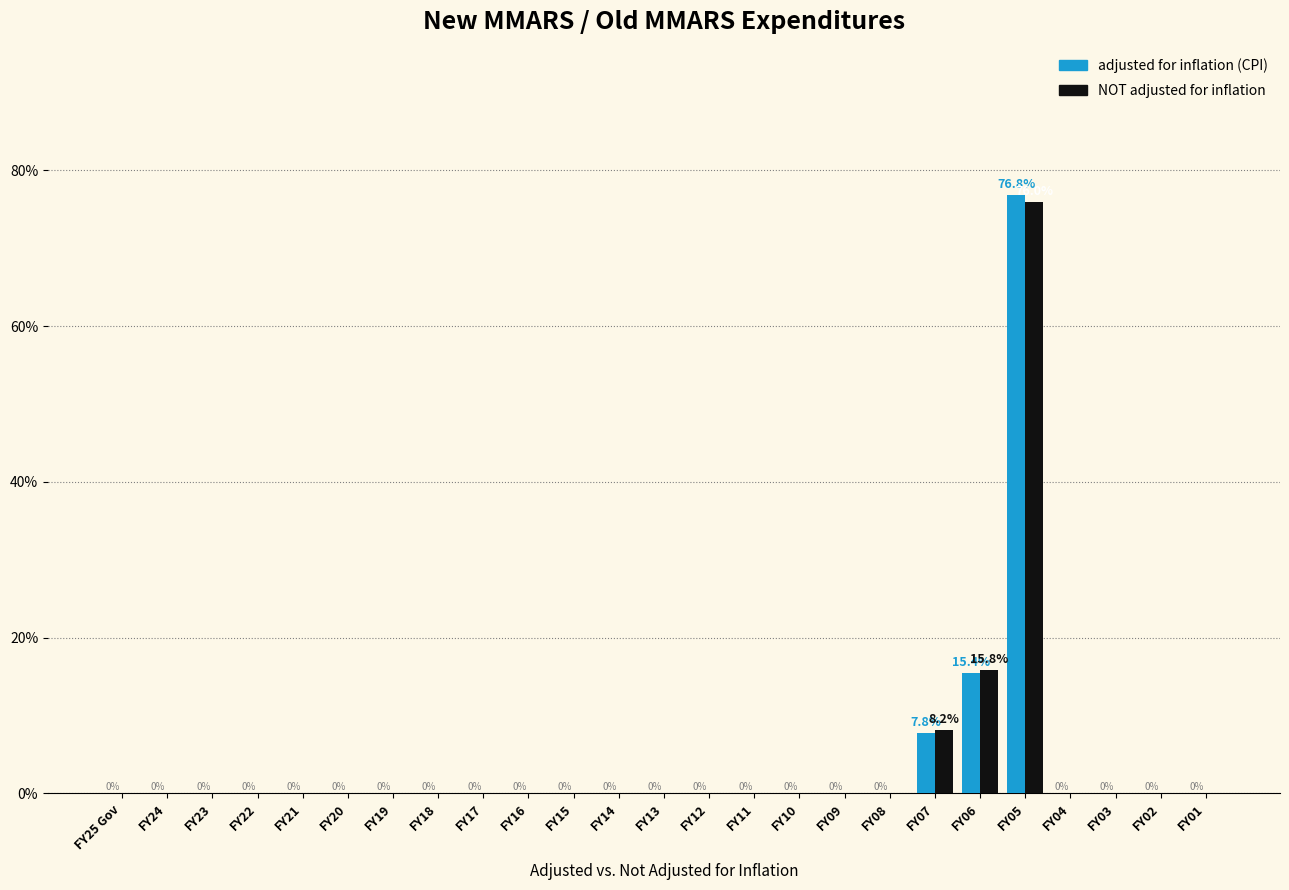

Reading left to right, list all the values displayed in this chart.

adjusted for inflation (CPI): FY25 Gov=0.0	FY24=0.0	FY23=0.0	FY22=0.0	FY21=0.0	FY20=0.0	FY19=0.0	FY18=0.0	FY17=0.0	FY16=0.0	FY15=0.0	FY14=0.0	FY13=0.0	FY12=0.0	FY11=0.0	FY10=0.0	FY09=0.0	FY08=0.0	FY07=7.8	FY06=15.4	FY05=76.8	FY04=0.0	FY03=0.0	FY02=0.0	FY01=0.0
NOT adjusted for inflation: FY25 Gov=0.0	FY24=0.0	FY23=0.0	FY22=0.0	FY21=0.0	FY20=0.0	FY19=0.0	FY18=0.0	FY17=0.0	FY16=0.0	FY15=0.0	FY14=0.0	FY13=0.0	FY12=0.0	FY11=0.0	FY10=0.0	FY09=0.0	FY08=0.0	FY07=8.2	FY06=15.8	FY05=76.0	FY04=0.0	FY03=0.0	FY02=0.0	FY01=0.0